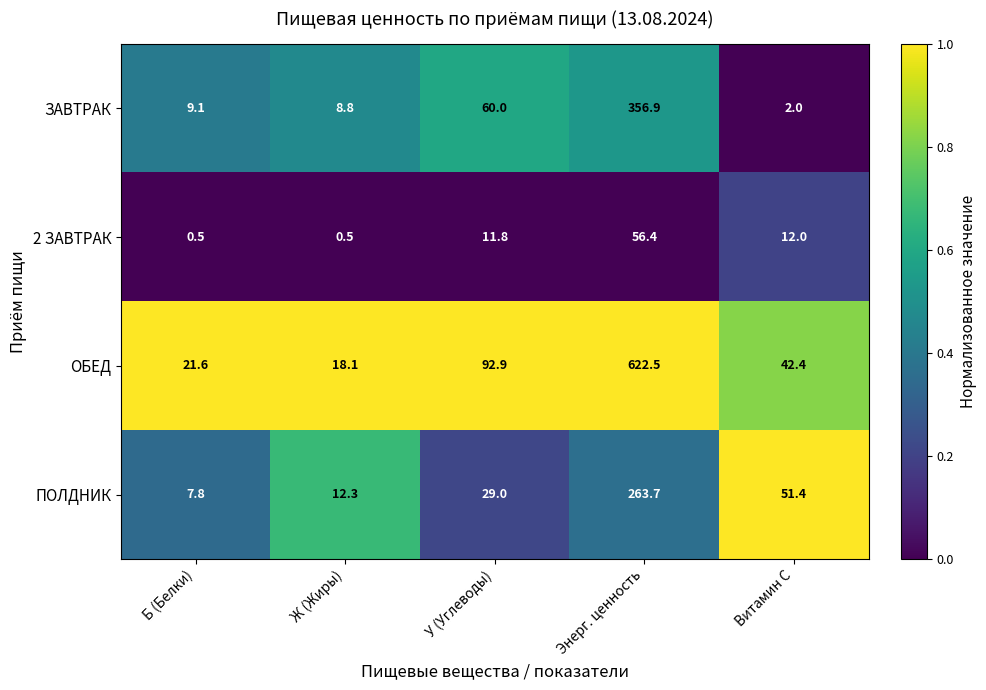

What is the total value across all series at Ж (Жиры)?

39.7